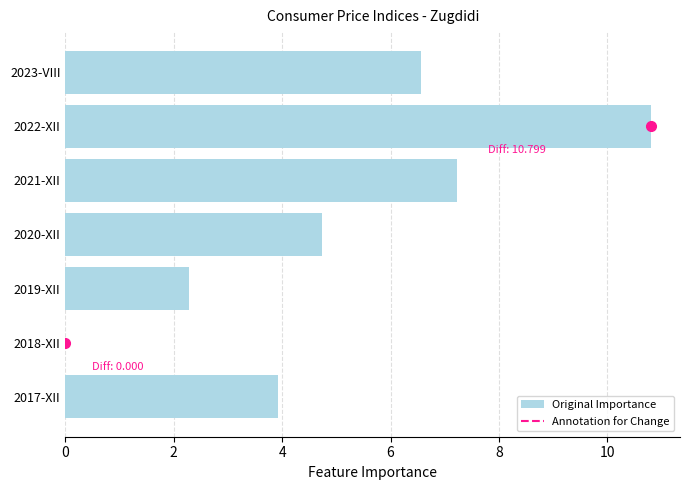

What is the change in value from 2018-XII to 2019-XII?

+2.3